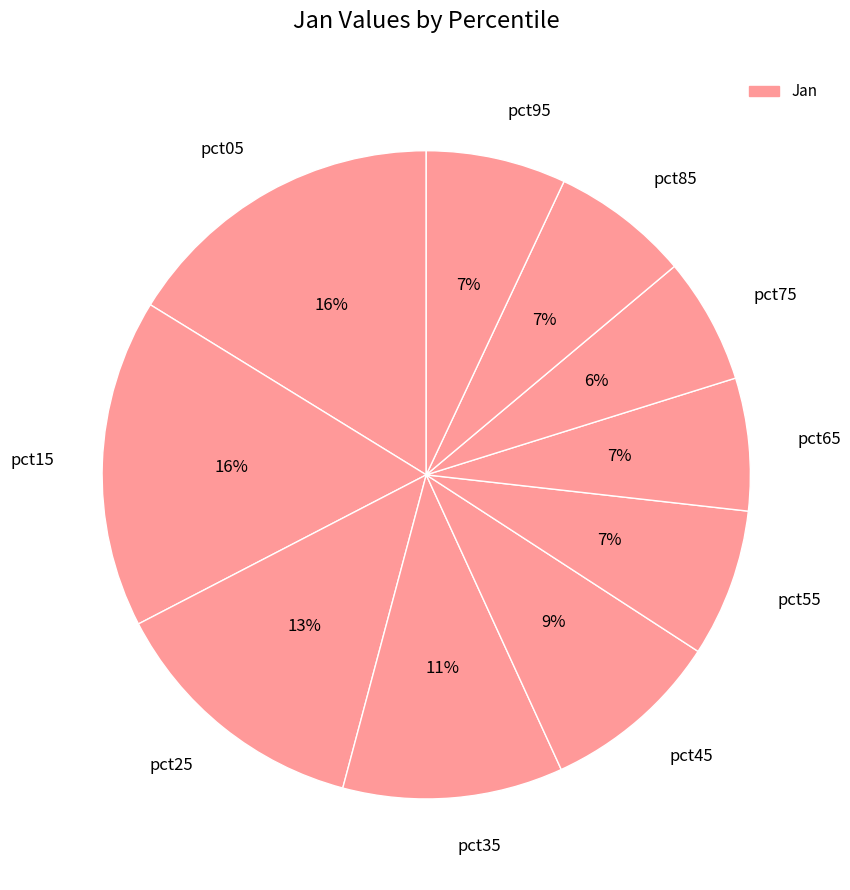

What percentage is the pct15 slice, to the nearest percent?

16%